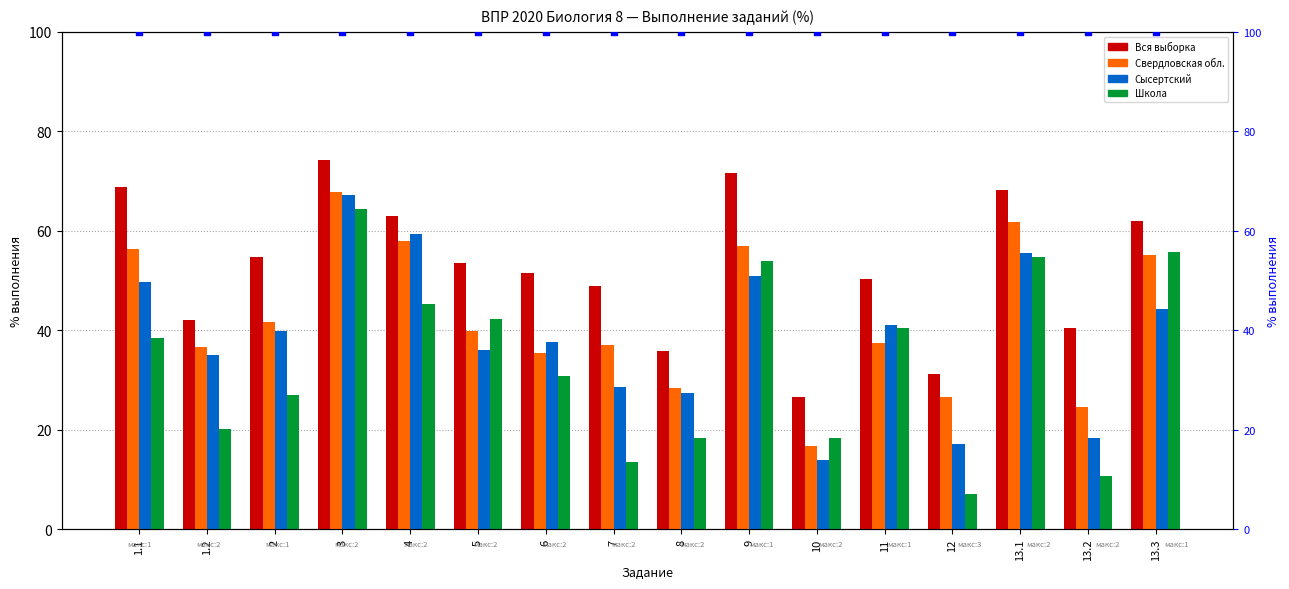

What are all the series names shown in the legend?

Вся выборка, Свердловская обл., Сысертский, Школа